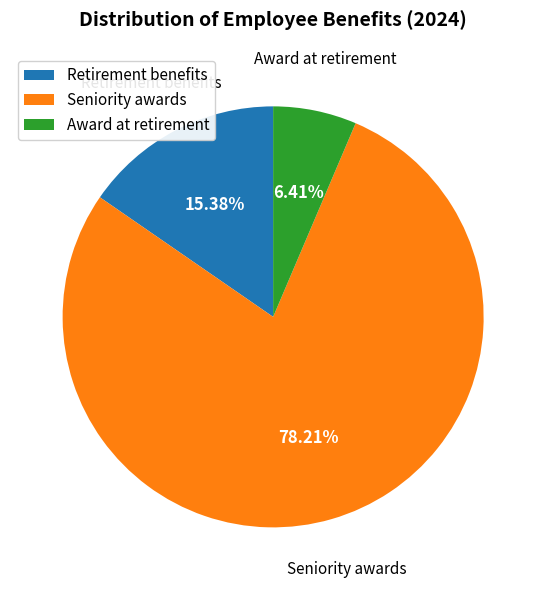

Is there any slice that represents more than half of the pie?

Yes